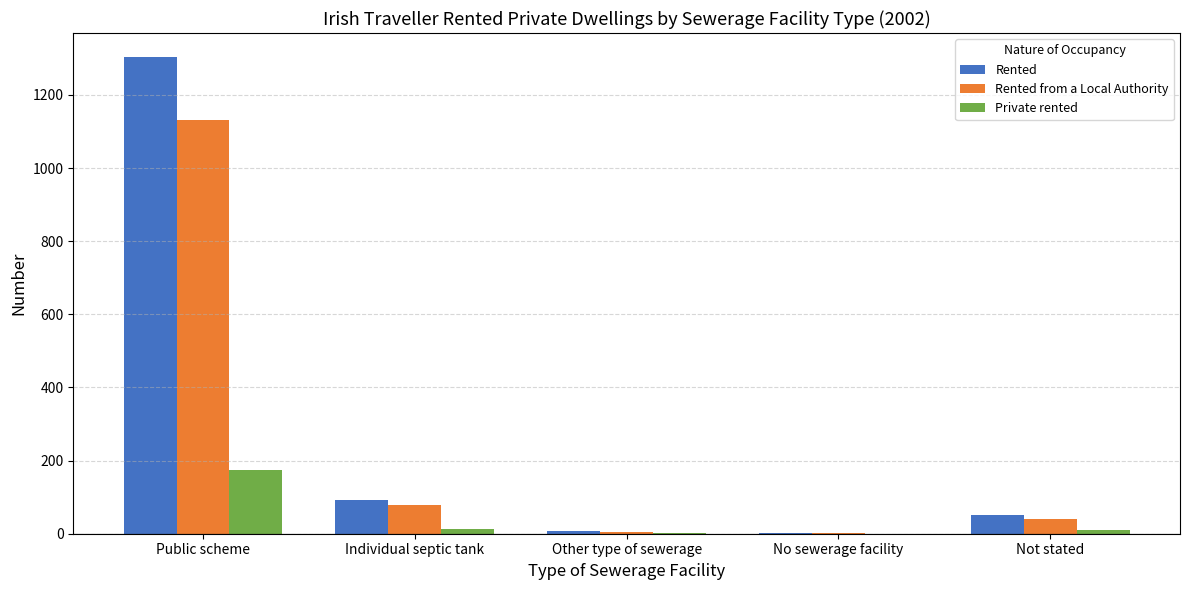

What is the greatest value displayed?

1304